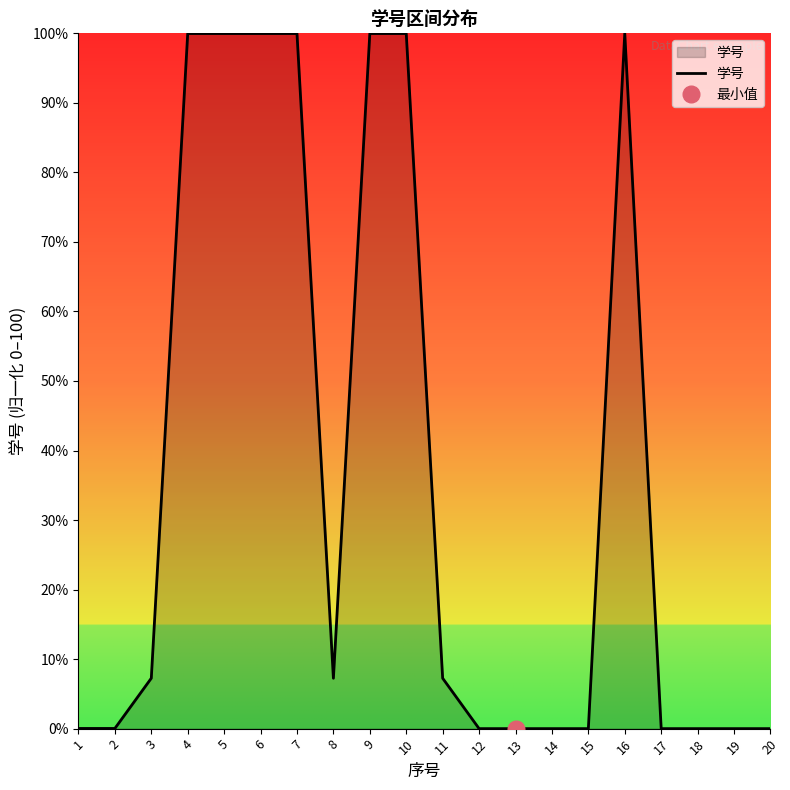

What is the sum of the values at 17 and 9?

100.0